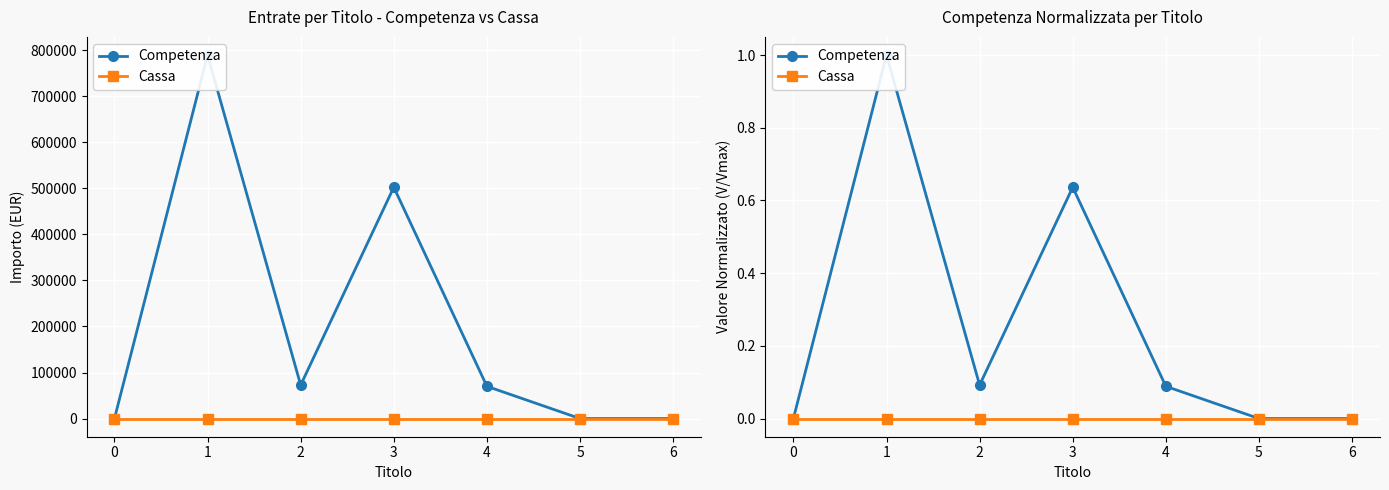

At how many categories does at least one series exceed 0?

4